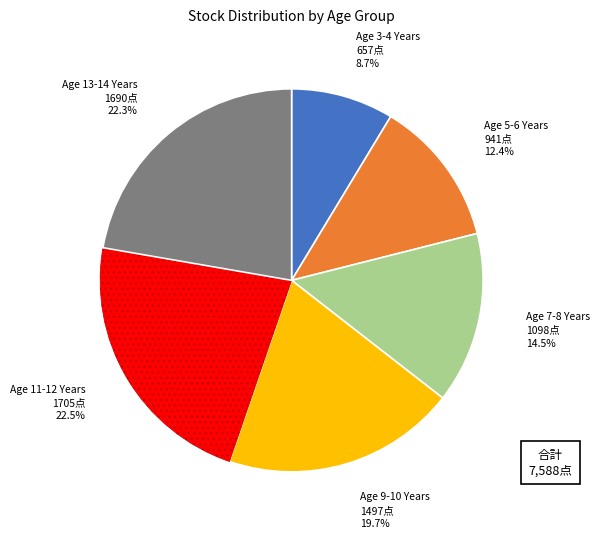

Is there a majority slice in this chart?

No